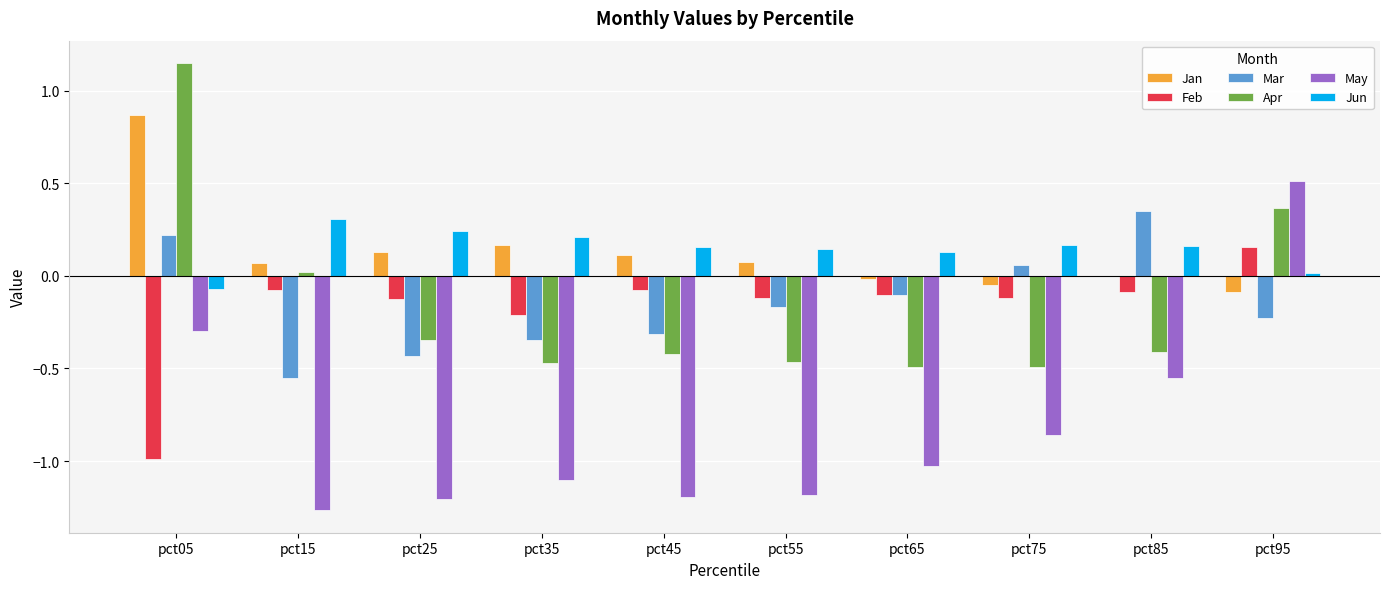

True or false: Mar has a value of -0.3 at pct35.

True